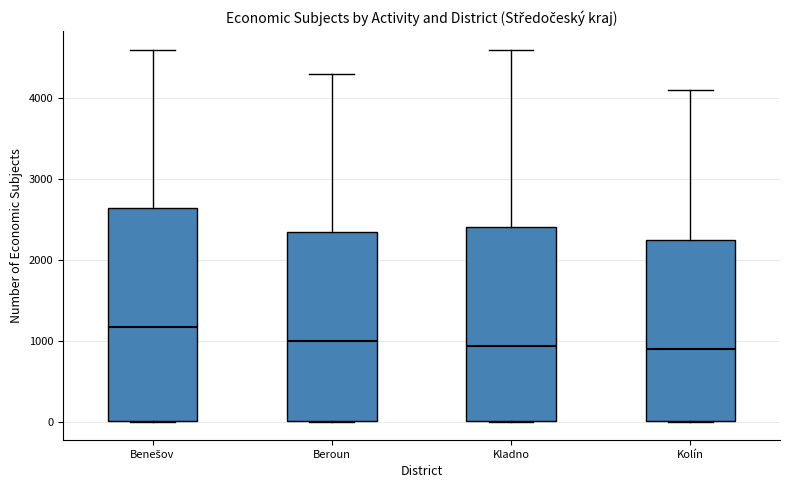

Reading left to right, transcribe this box plot: for each box, give where its median line is, the range the box spans, and where its two whiskers end, as read against the y-axis. The values are not printed on the chart, so give them approximately, as read against the axis.

Benešov: median 1200, box 0 to 2600, whiskers 0 to 4600
Beroun: median 1000, box 0 to 2300, whiskers 0 to 4300
Kladno: median 900, box 0 to 2400, whiskers 0 to 4600
Kolín: median 900, box 0 to 2200, whiskers 0 to 4100